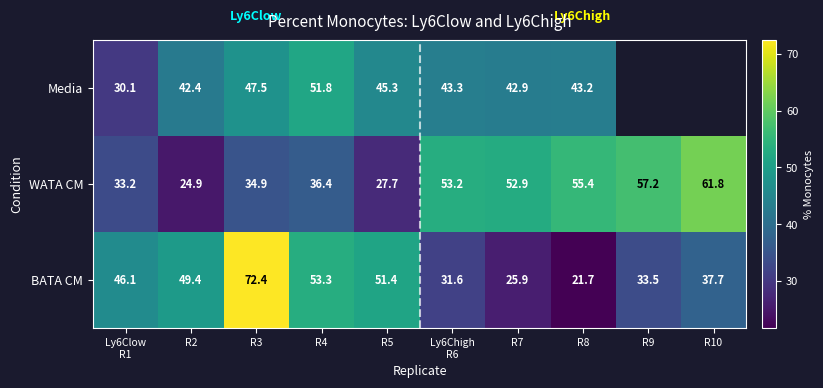

At R3, list the series in order from largest to smallest.

BATA CM, Media, WATA CM